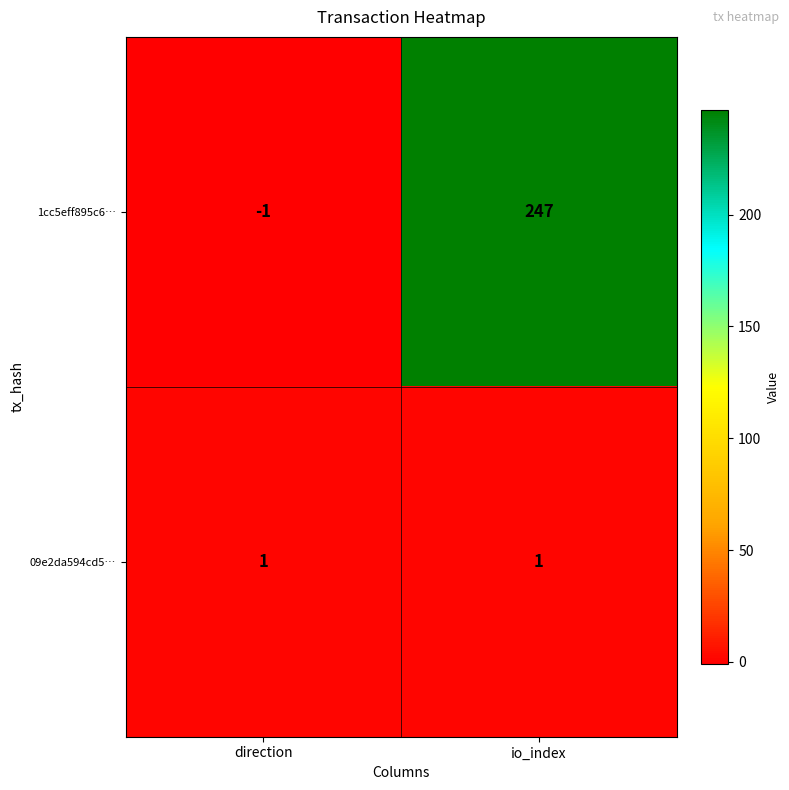

What is the sum of all 1cc5eff895c6… values?

246